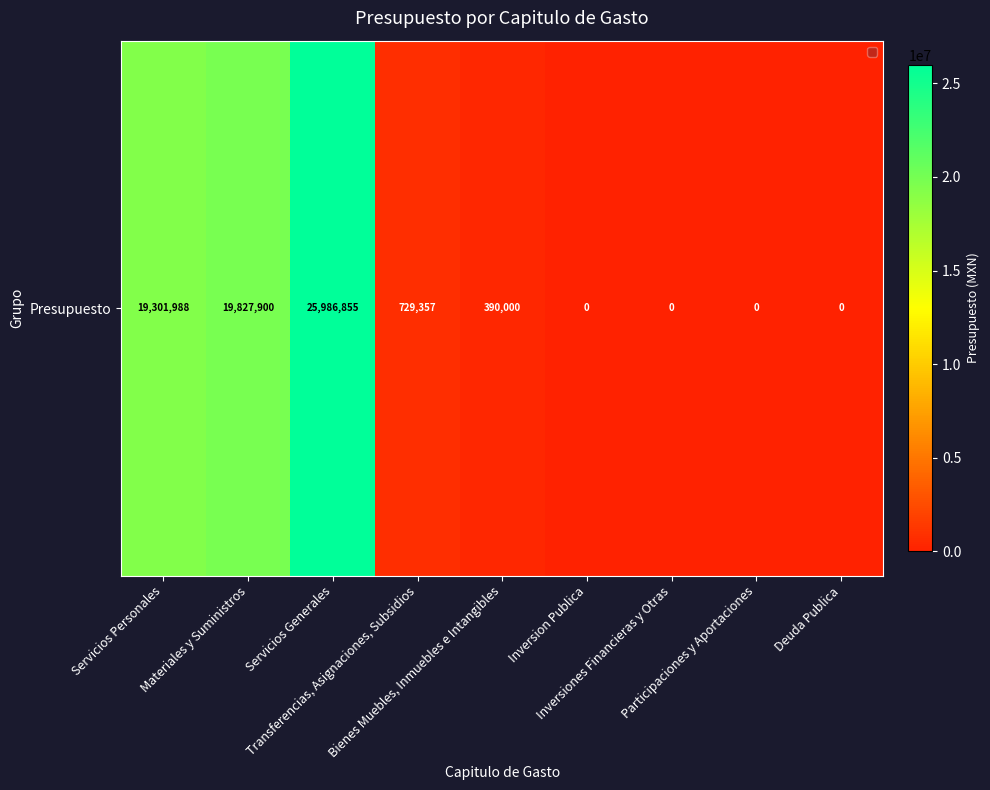

Rank the categories by value from lowest to highest.

Inversion Publica, Inversiones Financieras y Otras, Participaciones y Aportaciones, Deuda Publica, Bienes Muebles, Inmuebles e Intangibles, Transferencias, Asignaciones, Subsidios, Servicios Personales, Materiales y Suministros, Servicios Generales